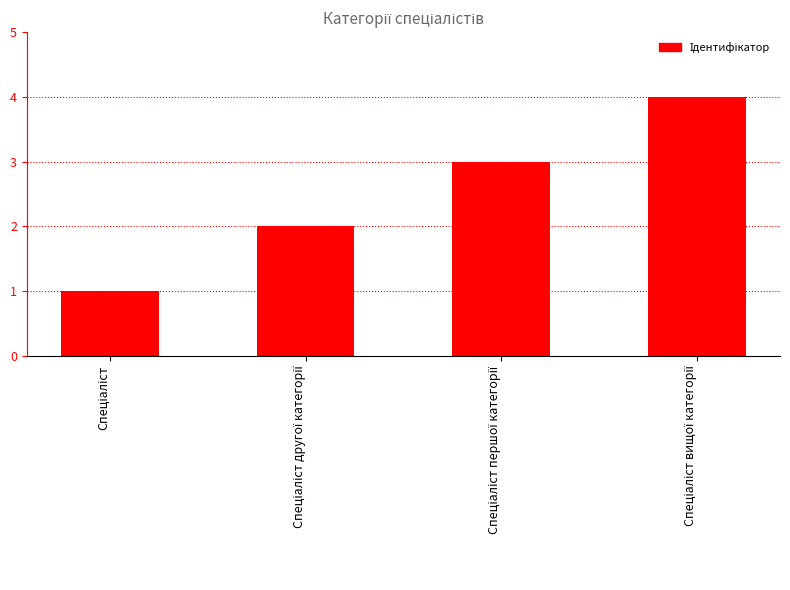

What is the greatest value displayed?

4